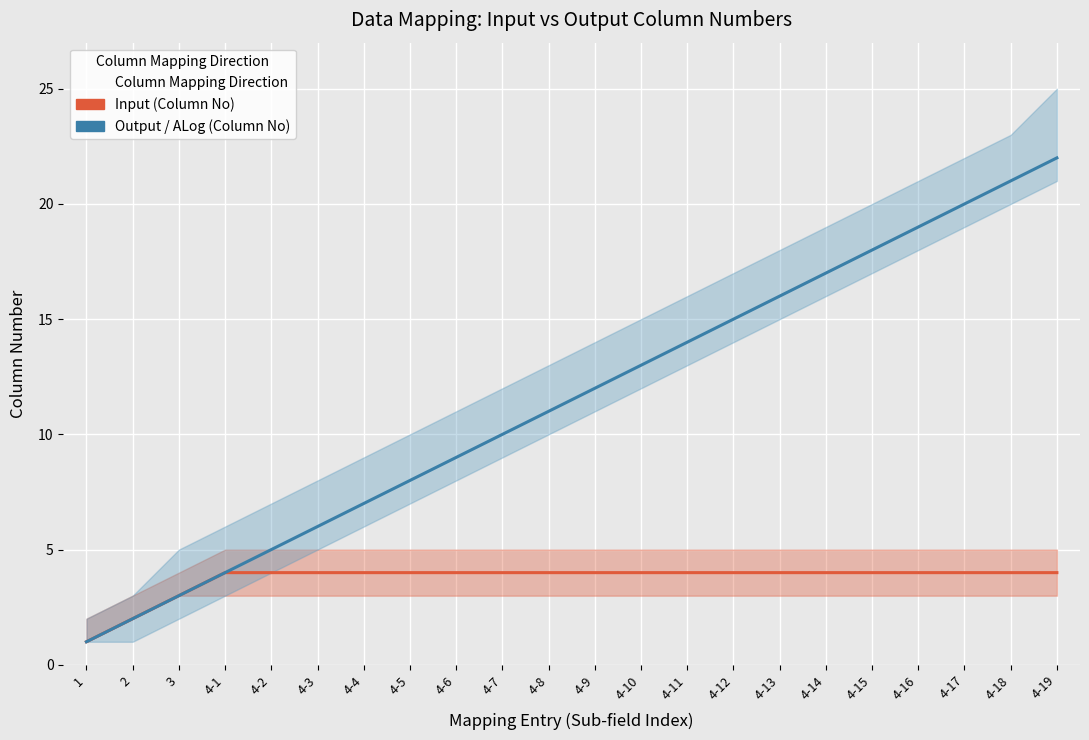

Rank the categories by Output / ALog (Column No) value from lowest to highest.

1, 2, 3, 4-1, 4-2, 4-3, 4-4, 4-5, 4-6, 4-7, 4-8, 4-9, 4-10, 4-11, 4-12, 4-13, 4-14, 4-15, 4-16, 4-17, 4-18, 4-19